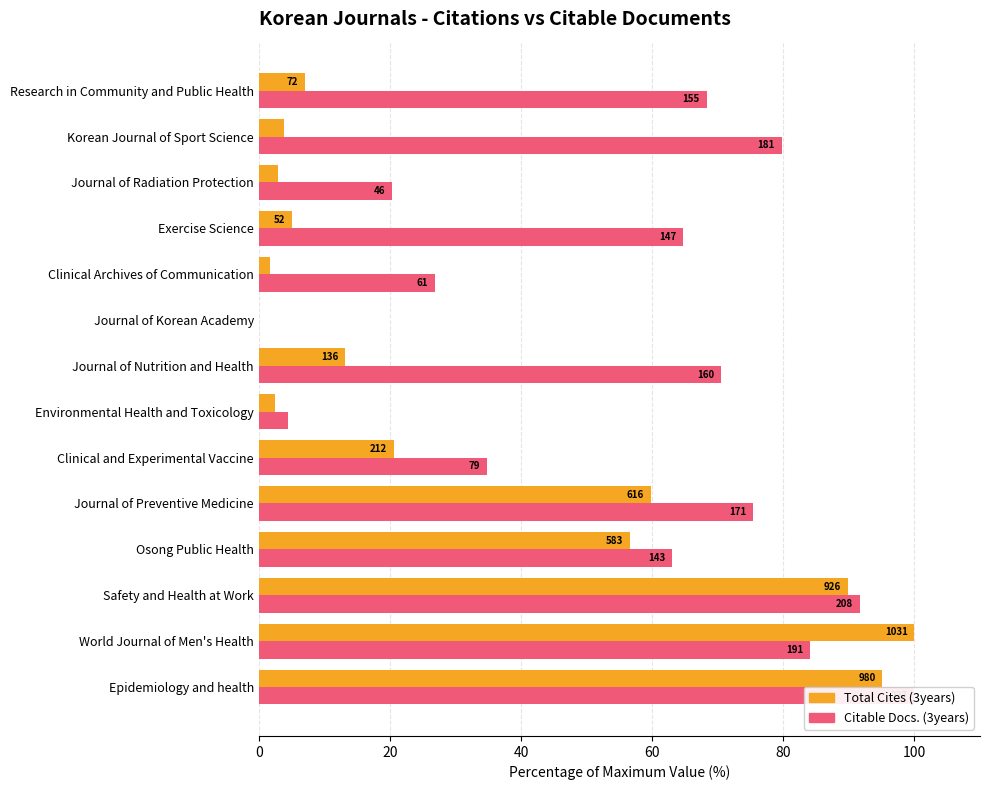

True or false: Citable Docs. (3years) has a value of 99.8 at Journal of Preventive Medicine.

False